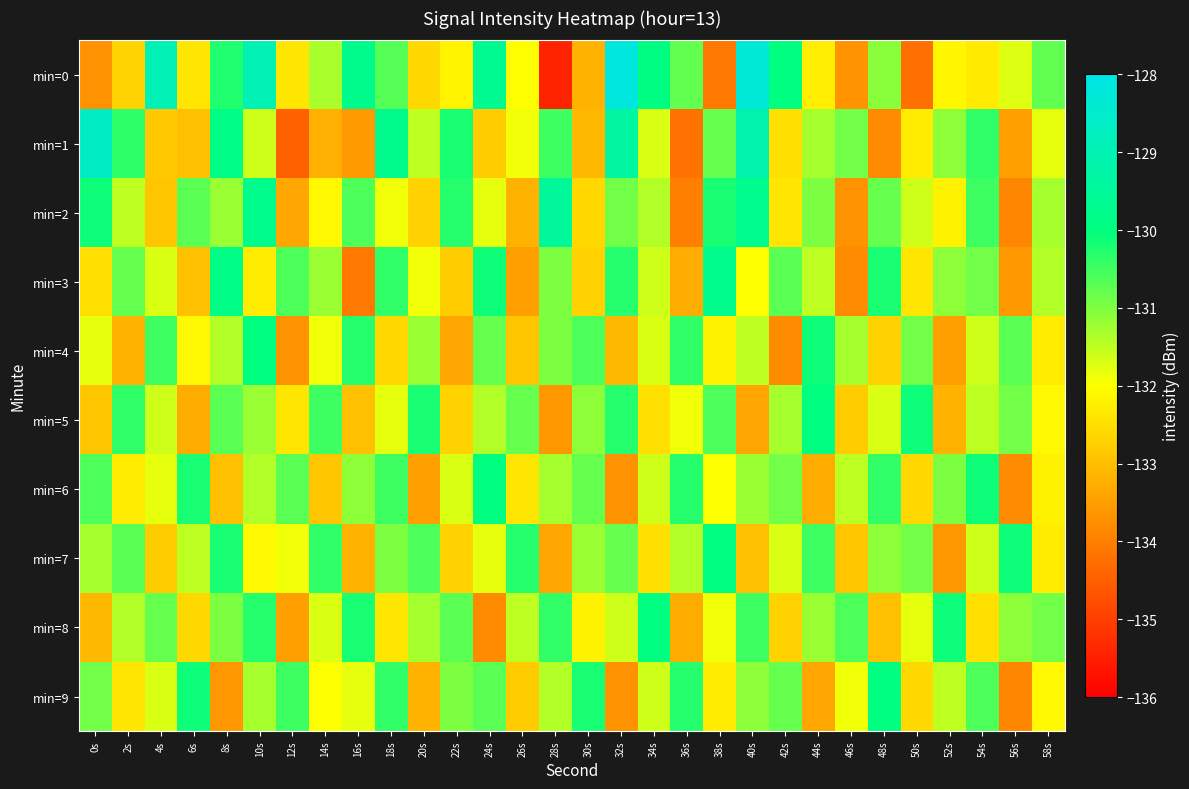

Between 26s and 46s, which is larger?

26s